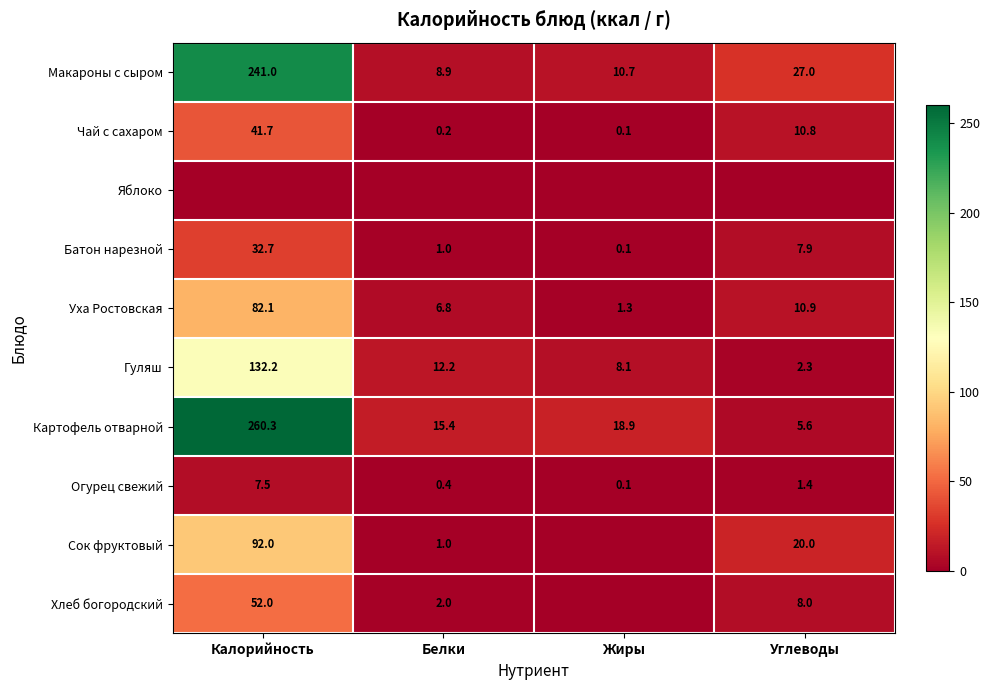

At which category does the chart reach its peak across all series?

Калорийность